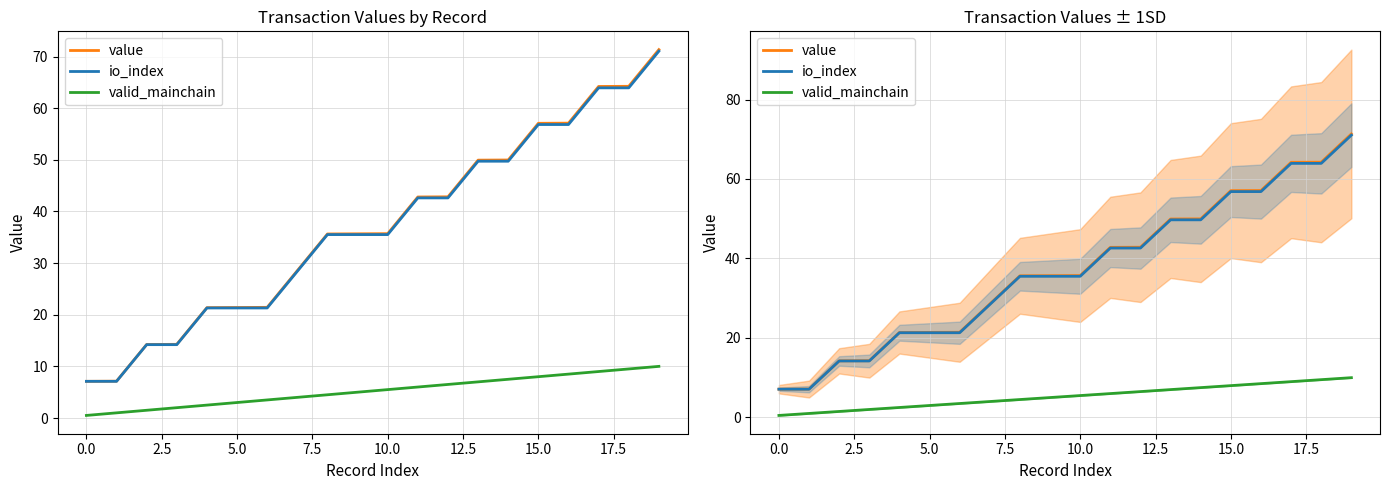

Between 10.0 and 11, which series saw the biggest shift?

value